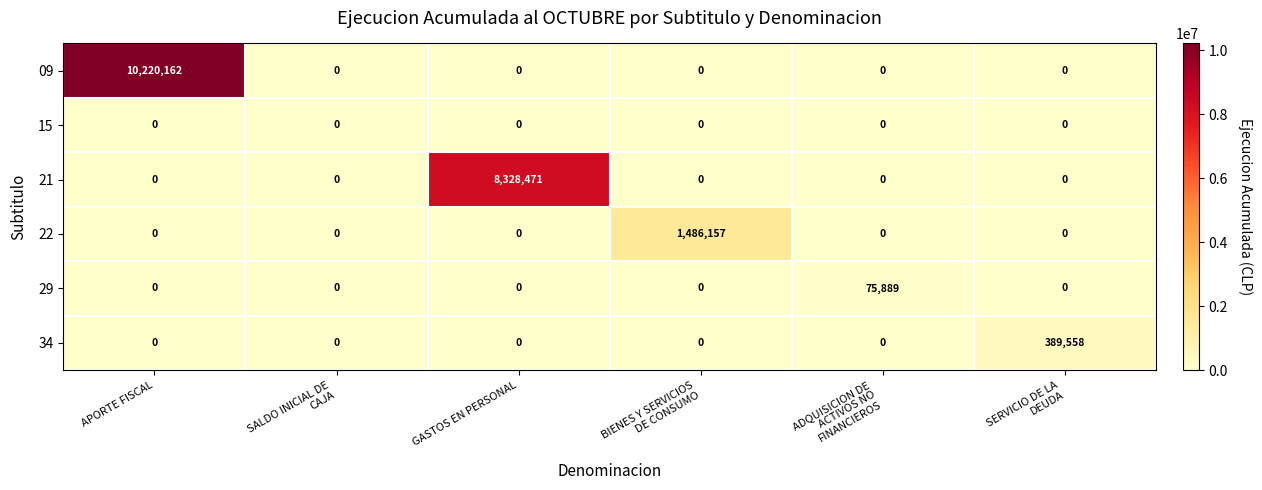

Which series has the widest spread of values?

09